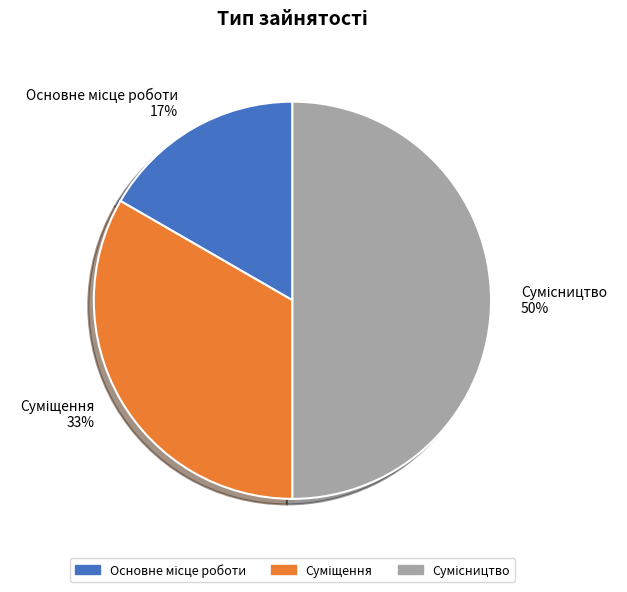

To the nearest percent, what is the difference between the largest and smallest slice percentages?

33%